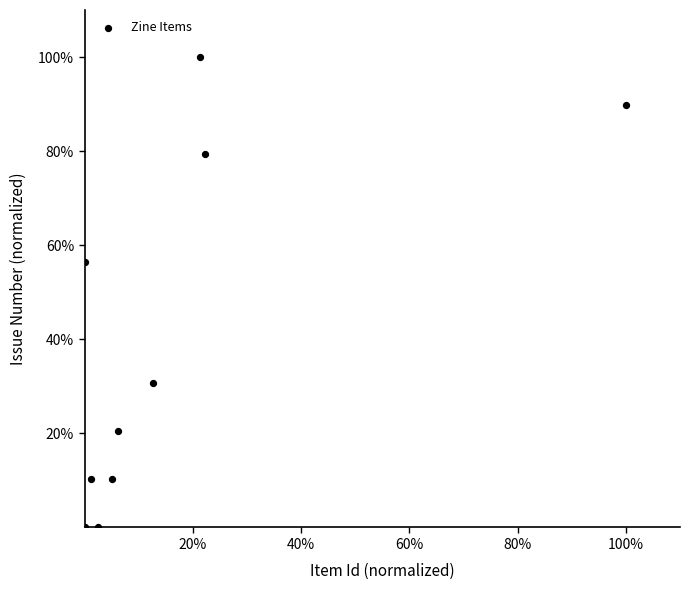

What is the range of Y values (max minus min)?

100.0